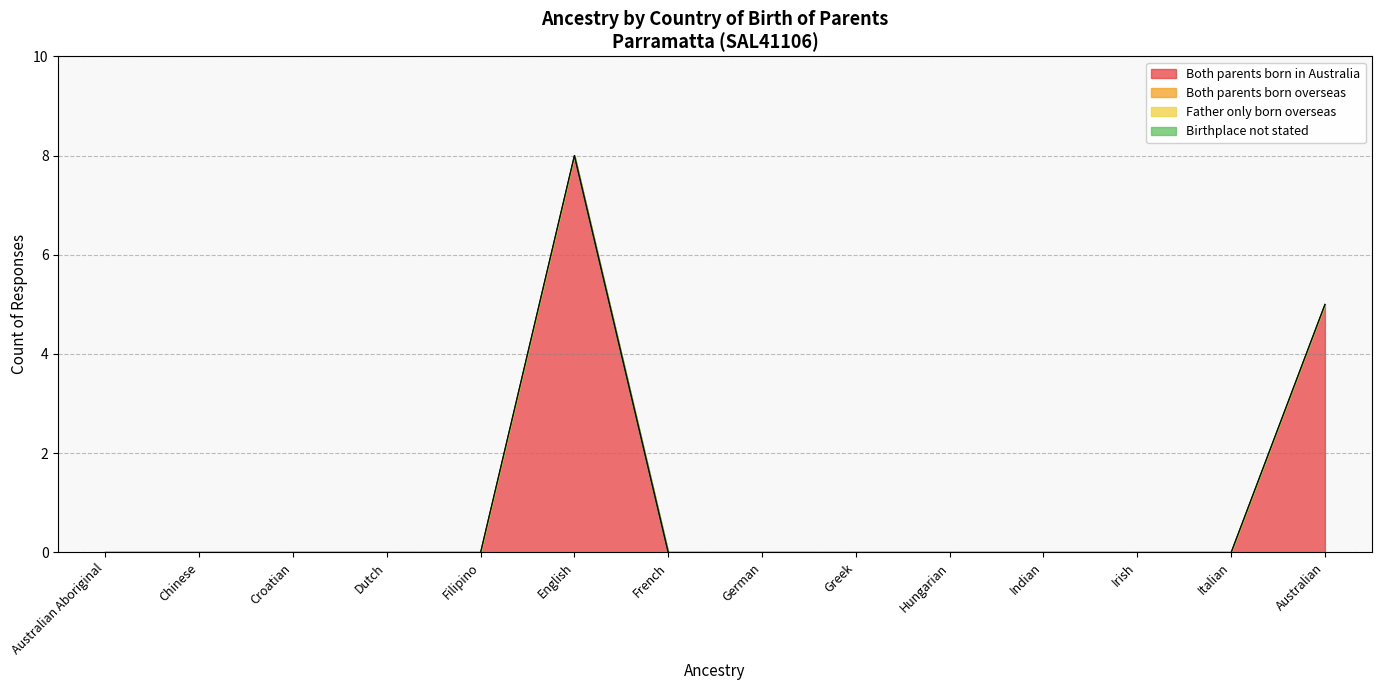

Reading right to left, extract all data points from this chart.

Both parents born in Australia: Australian=5	Italian=0	Irish=0	Indian=0	Hungarian=0	Greek=0	German=0	French=0	English=8	Filipino=0	Dutch=0	Croatian=0	Chinese=0	Australian Aboriginal=0
Both parents born overseas: Australian=0	Italian=0	Irish=0	Indian=0	Hungarian=0	Greek=0	German=0	French=0	English=0	Filipino=0	Dutch=0	Croatian=0	Chinese=0	Australian Aboriginal=0
Father only born overseas: Australian=0	Italian=0	Irish=0	Indian=0	Hungarian=0	Greek=0	German=0	French=0	English=0	Filipino=0	Dutch=0	Croatian=0	Chinese=0	Australian Aboriginal=0
Birthplace not stated: Australian=0	Italian=0	Irish=0	Indian=0	Hungarian=0	Greek=0	German=0	French=0	English=0	Filipino=0	Dutch=0	Croatian=0	Chinese=0	Australian Aboriginal=0